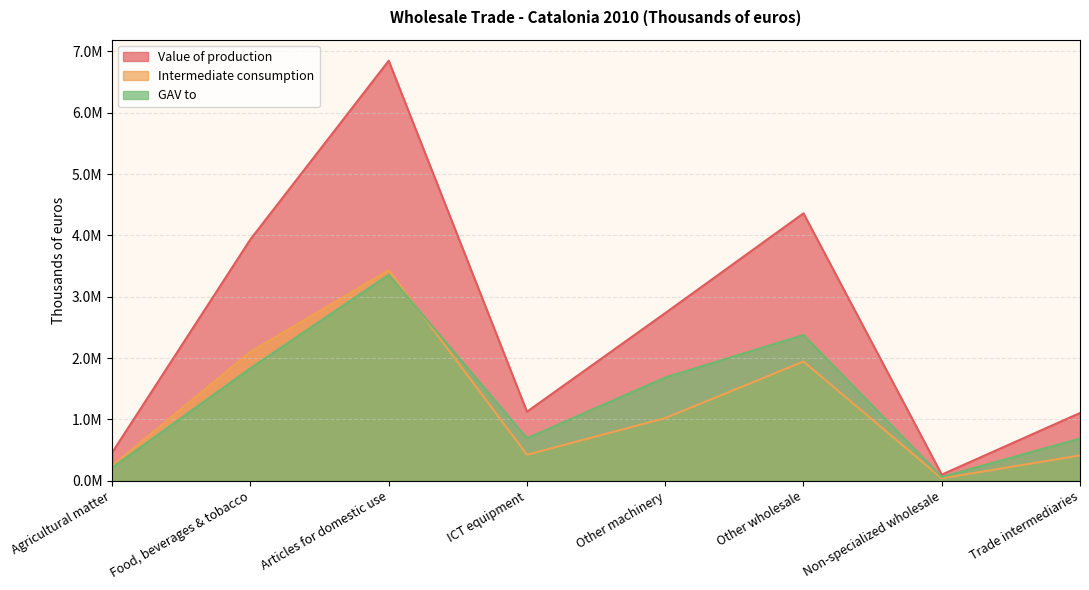

Reading right to left, what are all the values shown in this chart?

Value of production: Trade intermediaries=1103844	Non-specialized wholesale=99625	Other wholesale=4358754	Other machinery=2732980	ICT equipment=1125325	Articles for domestic use=6846692	Food, beverages & tobacco=3935722	Agricultural matter=460669
Intermediate consumption: Trade intermediaries=412542	Non-specialized wholesale=38140	Other wholesale=1942618	Other machinery=1021053	ICT equipment=423521	Articles for domestic use=3432298	Food, beverages & tobacco=2103201	Agricultural matter=243417
GAV to: Trade intermediaries=688603	Non-specialized wholesale=60534	Other wholesale=2375628	Other machinery=1683666	ICT equipment=692210	Articles for domestic use=3357073	Food, beverages & tobacco=1834366	Agricultural matter=213633